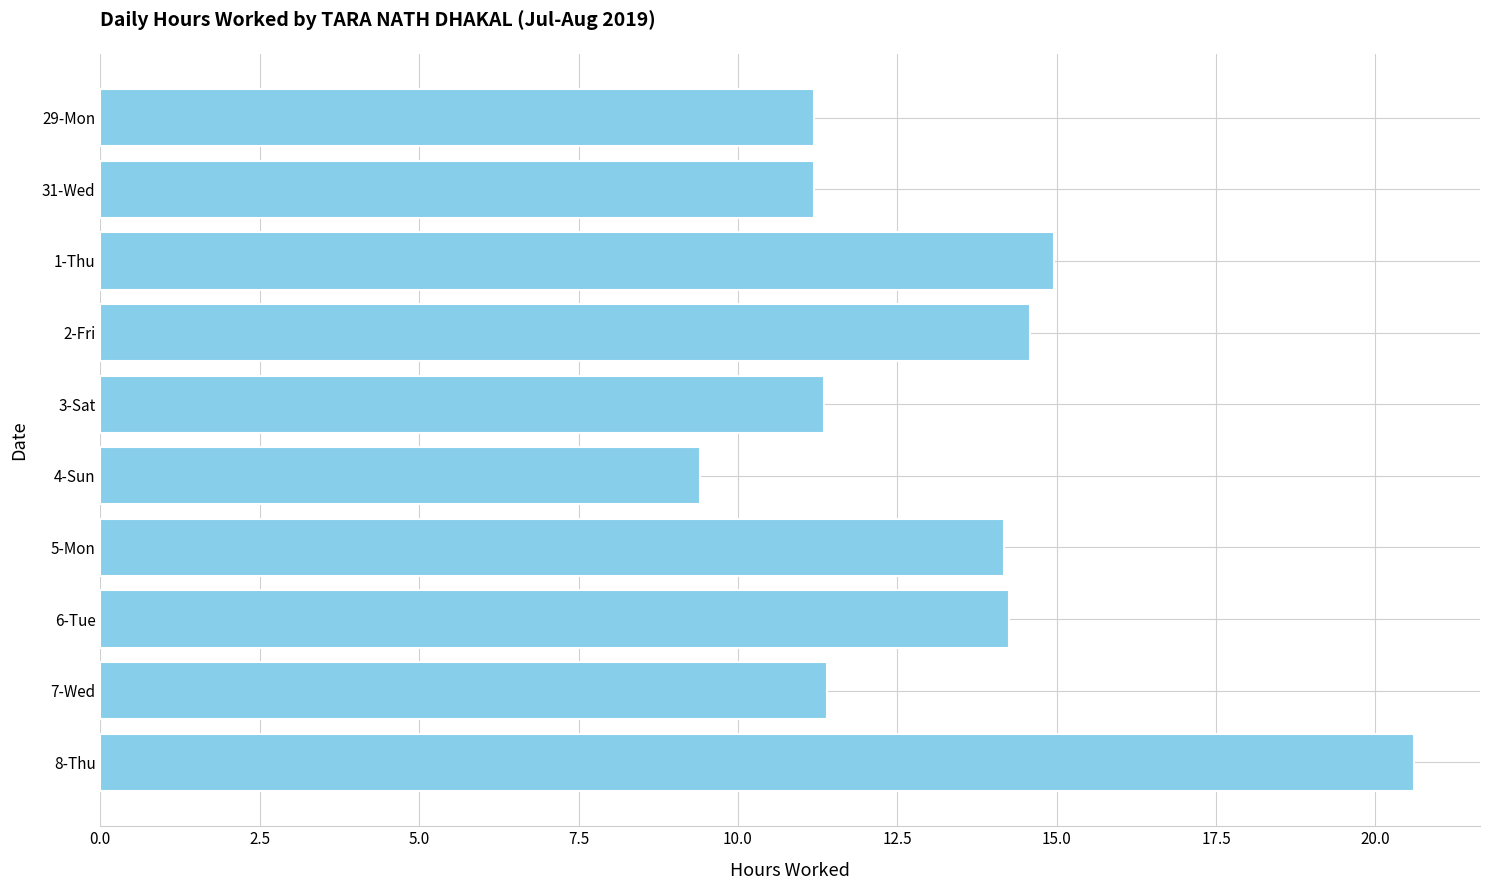

Is it true that the value at 3-Sat is 7.1?

False